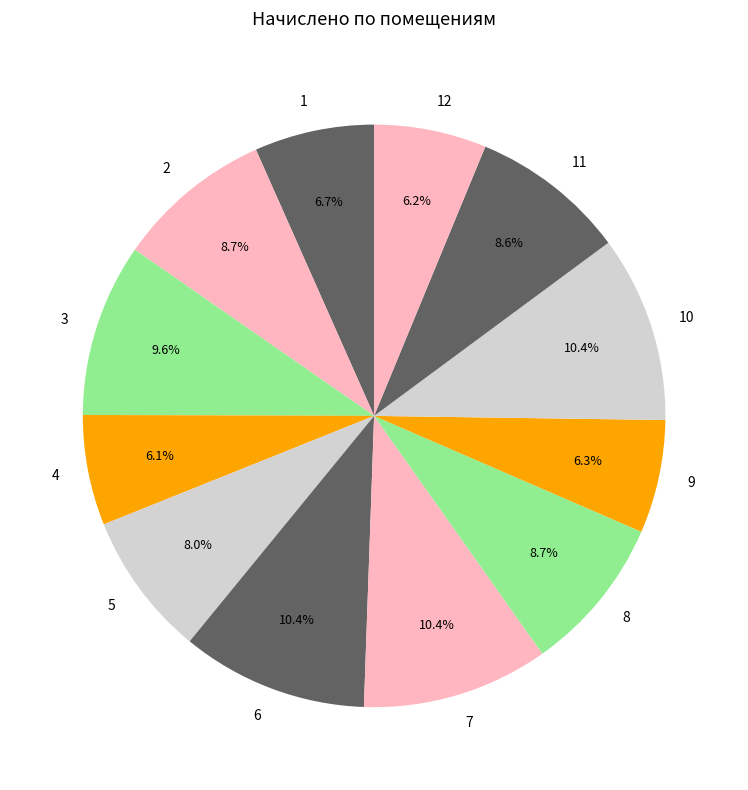

True or false: 1 accounts for 7% of the total.

True